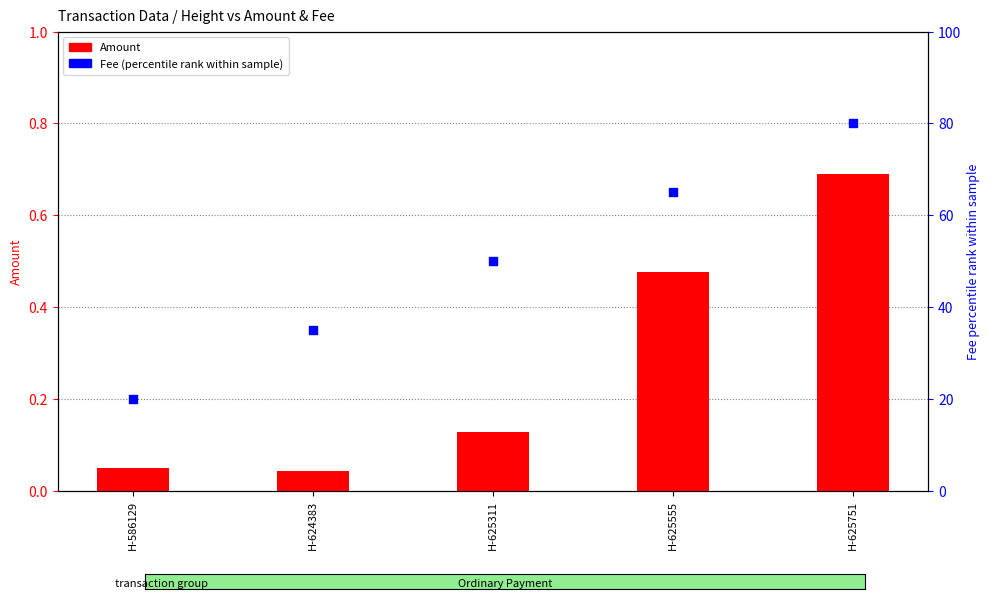

What are all the series names shown in the legend?

Amount, Fee (percentile rank)